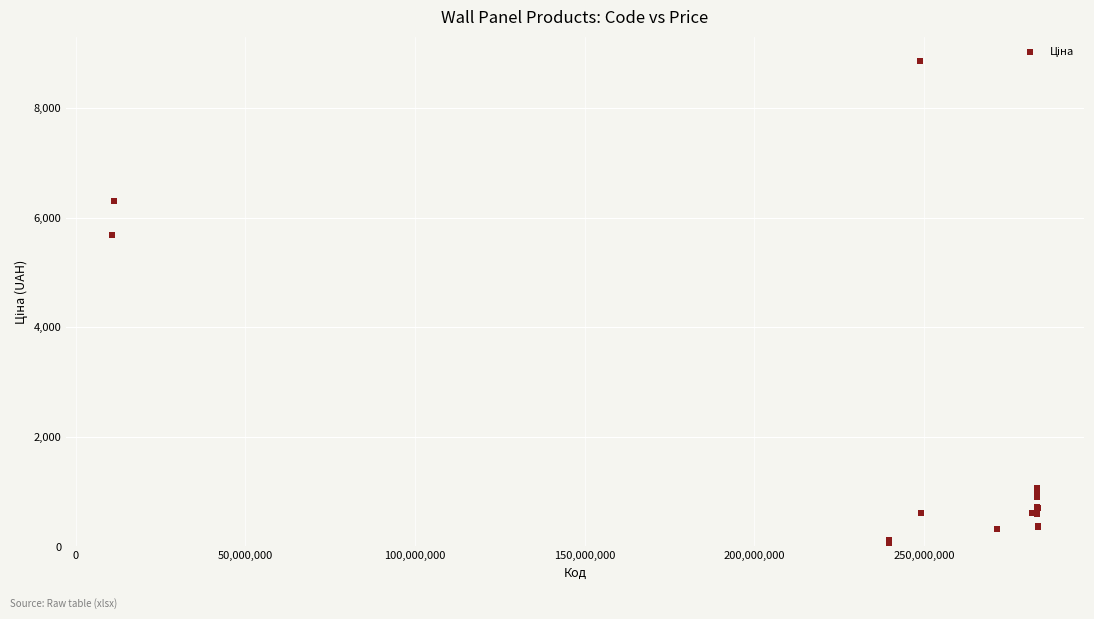

What Y value in the scatter plot is closest to 4456?

5673.8